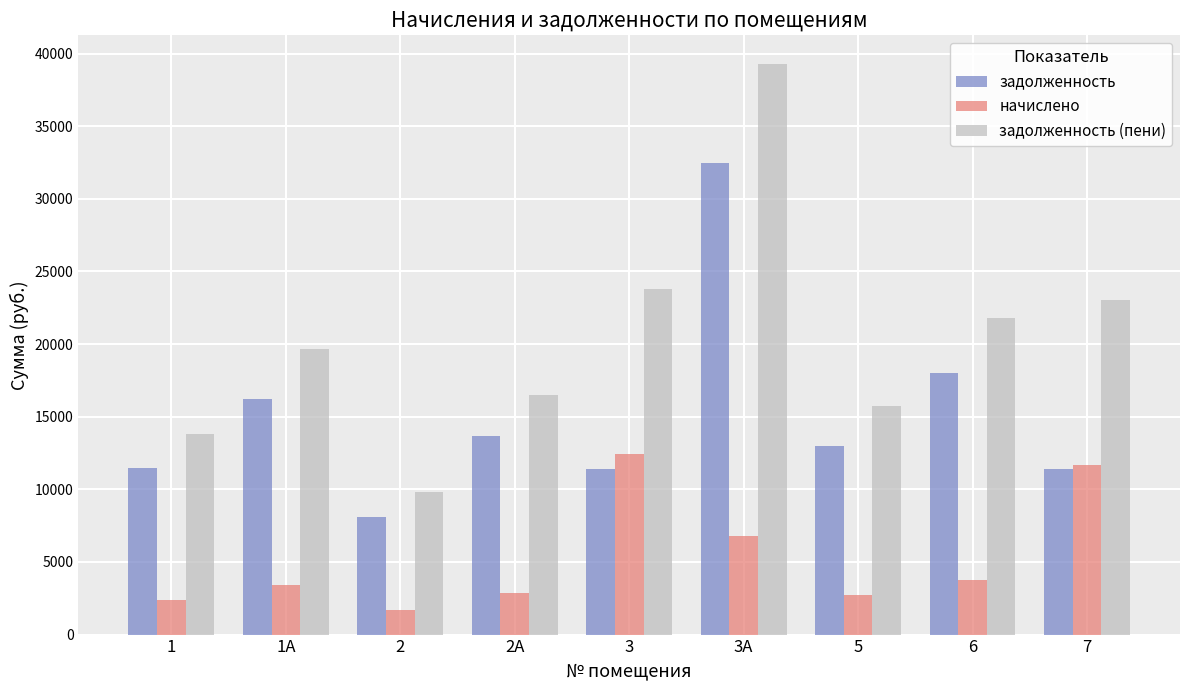

The задолженность (пени) series shows 11202.9 at 1А. True or false?

False